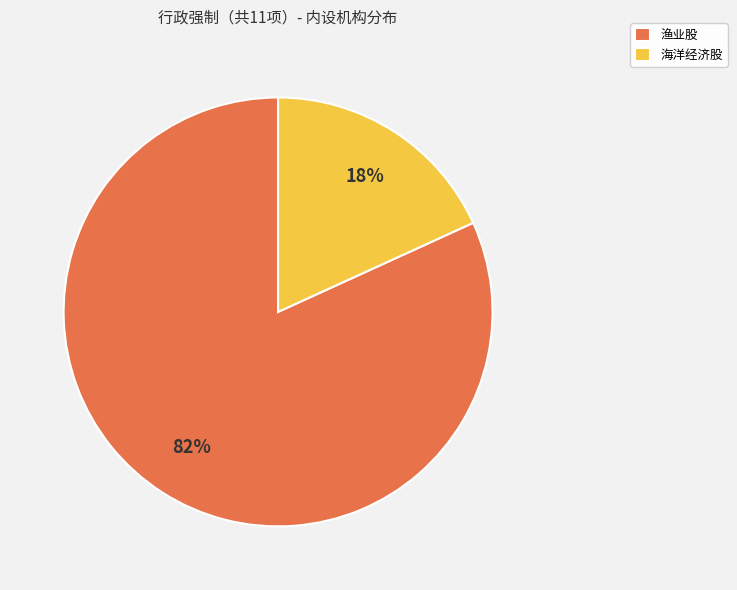

Between 海洋经济股 and 渔业股, which is larger?

渔业股